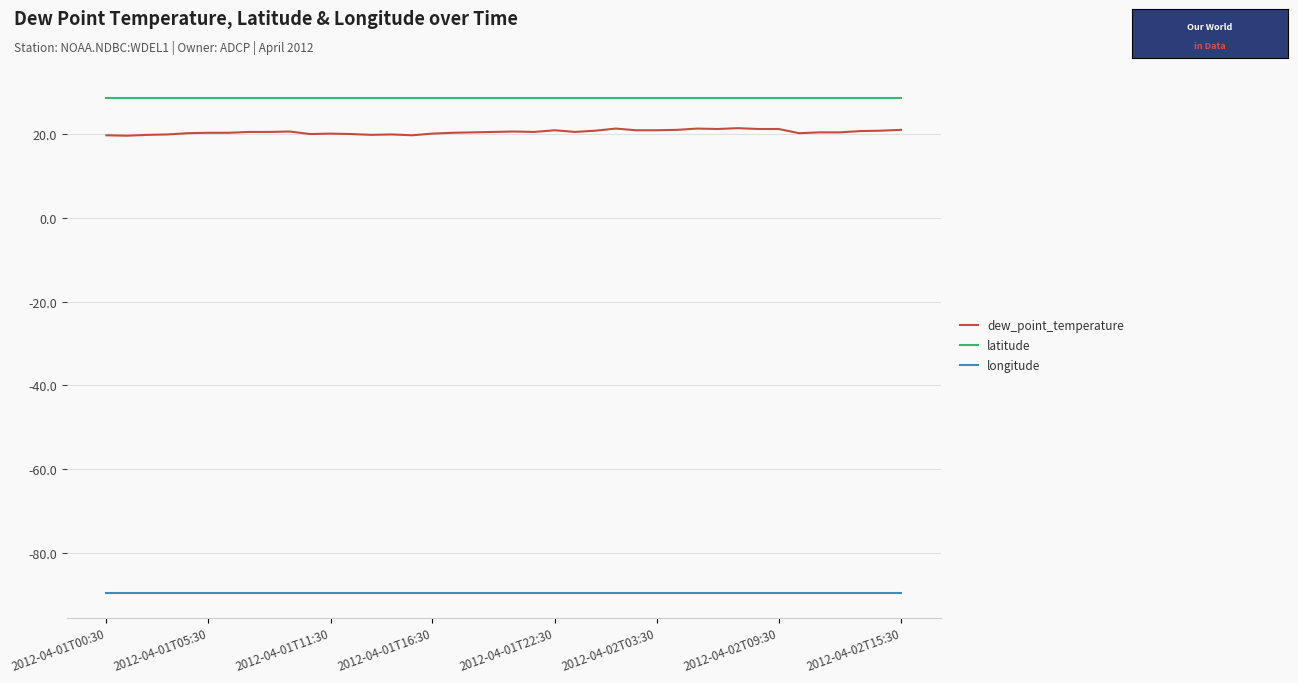

List the series in order of their peak value, lowest first.

longitude, dew_point_temperature, latitude